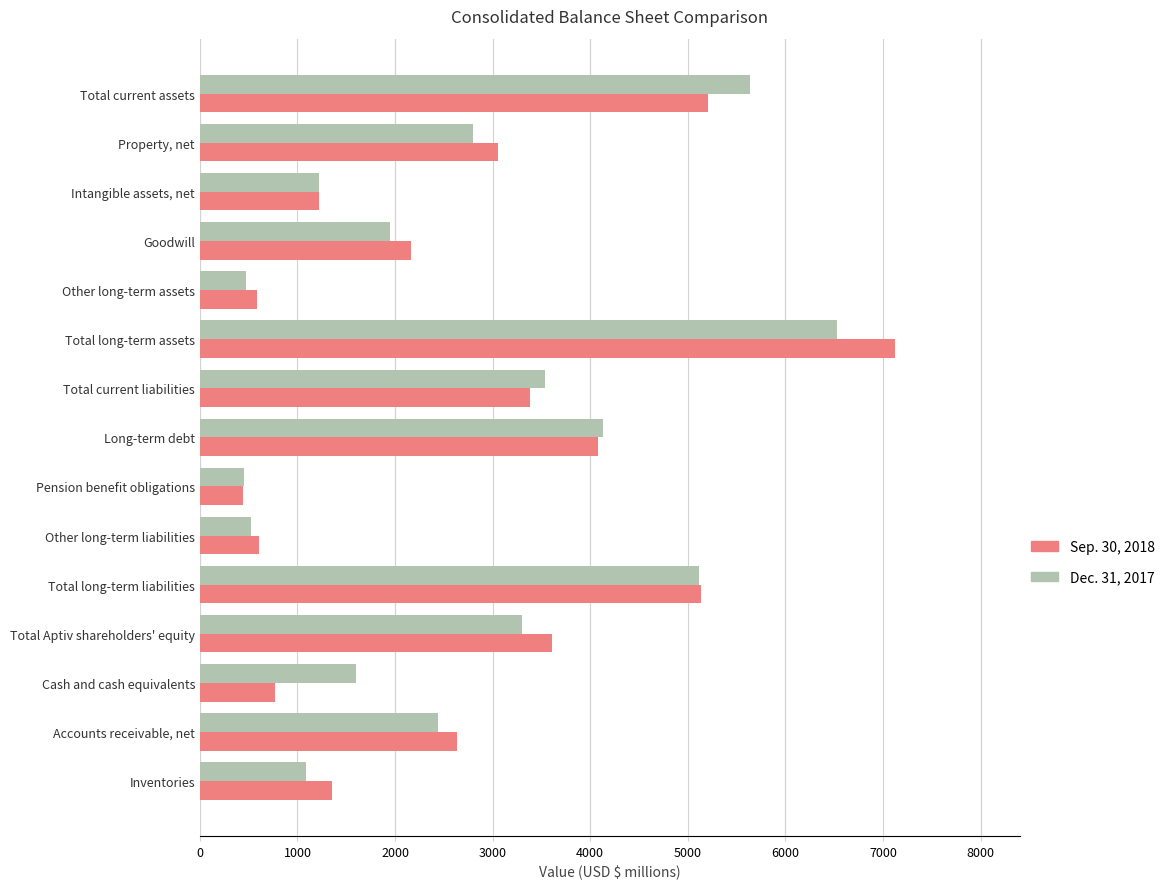

List the labels in order of Sep. 30, 2018 value, largest first.

Total long-term assets, Total current assets, Total long-term liabilities, Long-term debt, Total Aptiv shareholders' equity, Total current liabilities, Property, net, Accounts receivable, net, Goodwill, Inventories, Intangible assets, net, Cash and cash equivalents, Other long-term liabilities, Other long-term assets, Pension benefit obligations